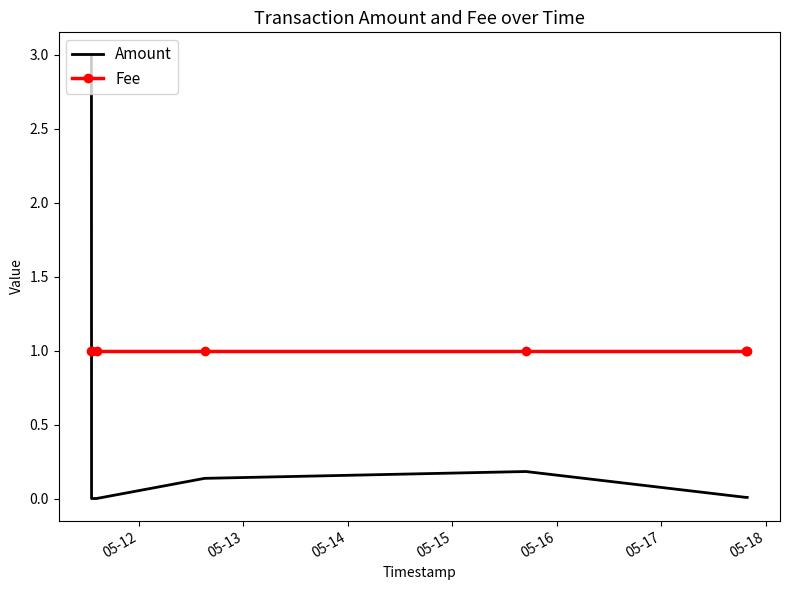

Which series has the widest spread of values?

Amount